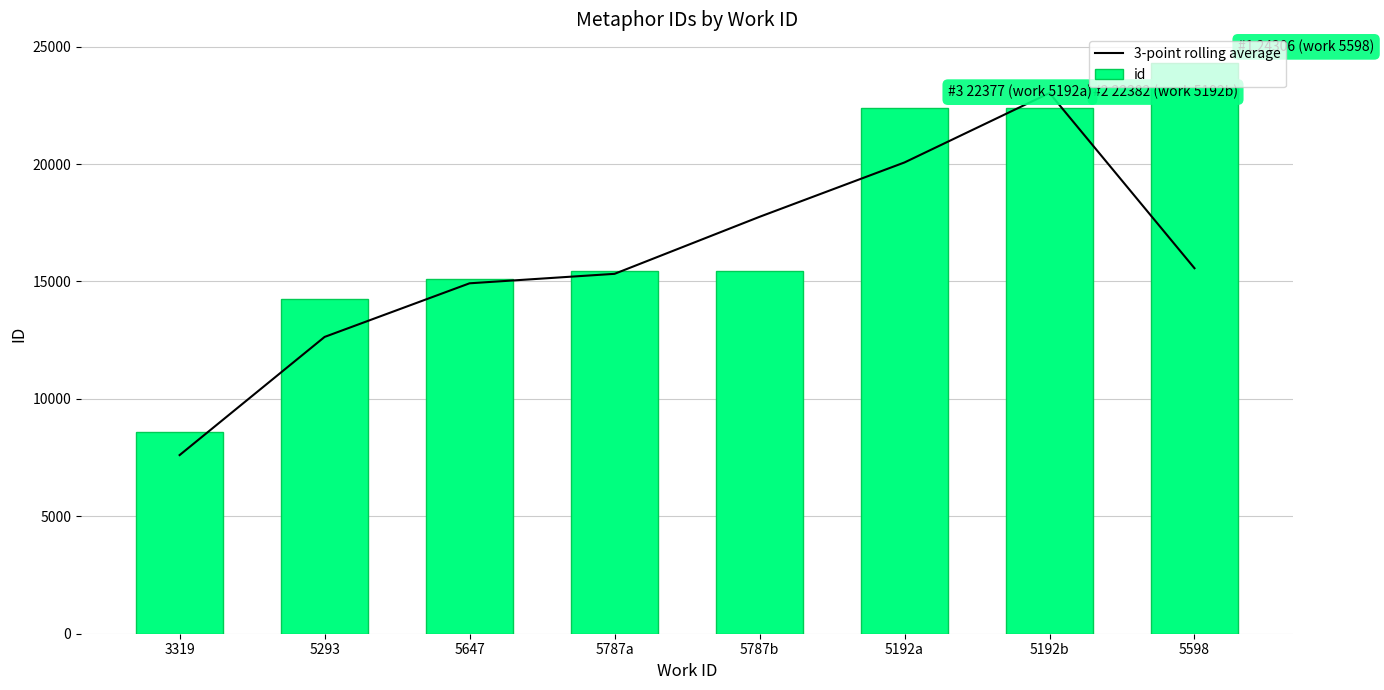

What are all the series names shown in the legend?

3-point rolling average, id